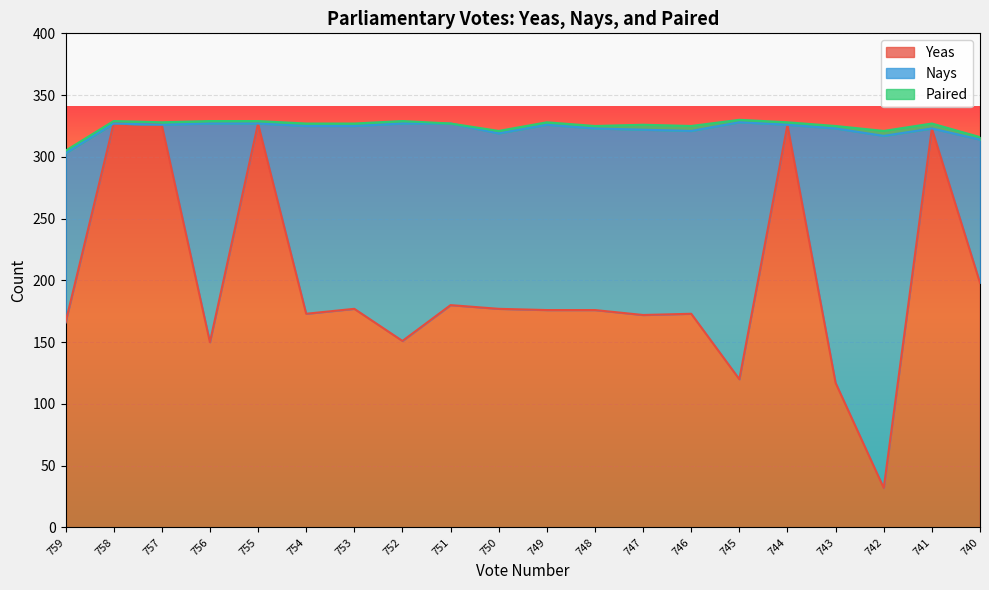

The value of Yeas at 758 is 520. True or false?

False